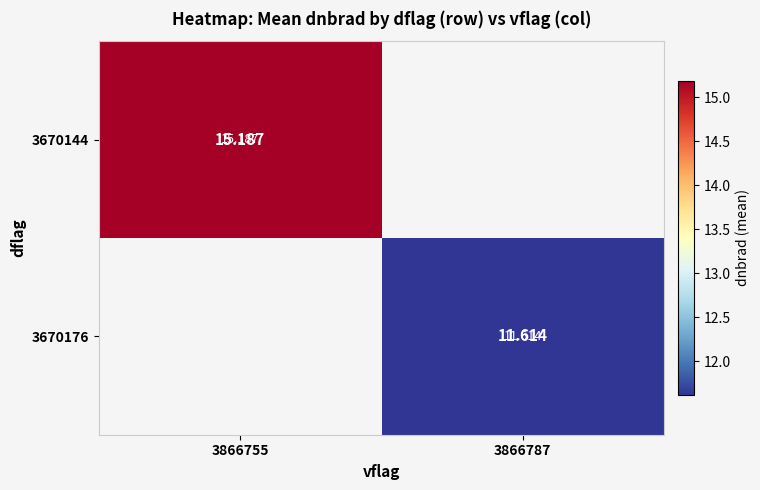

List the series in order of their overall mean, highest first.

3670144, 3670176